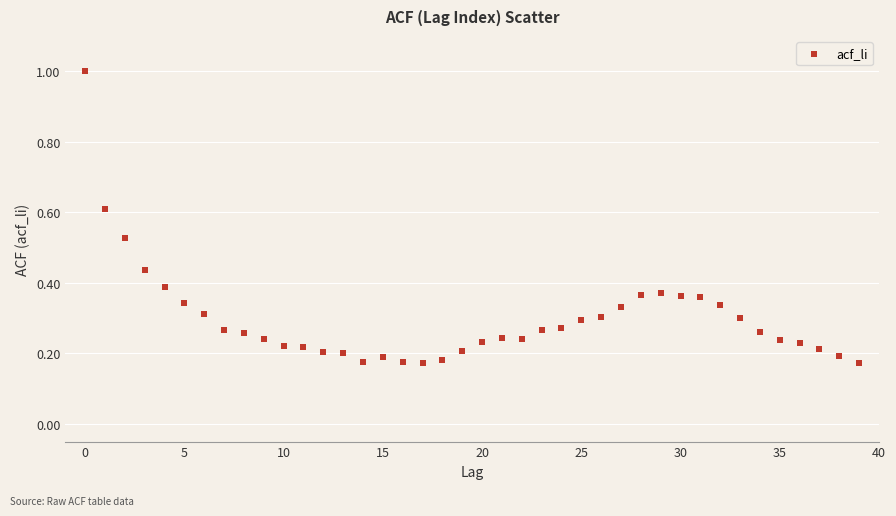

What is the range of Y values (max minus min)?

0.8